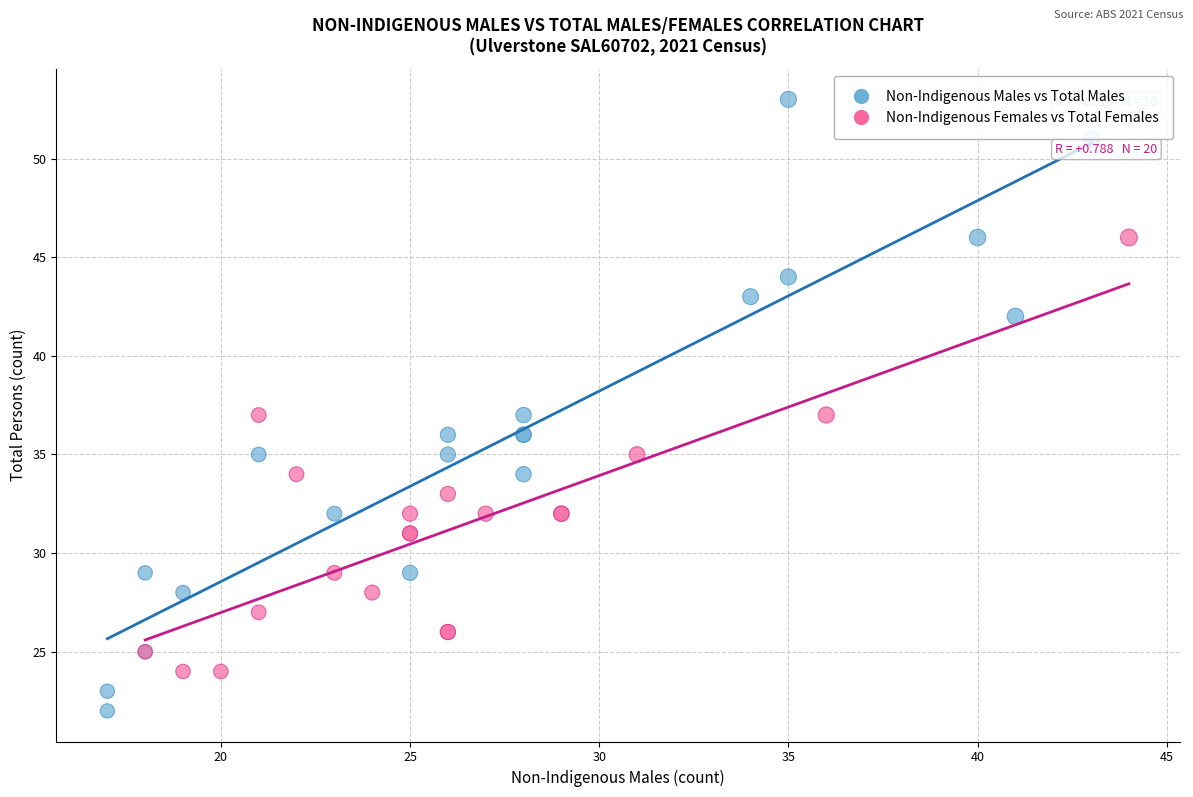

What are all the series names shown in the legend?

Non-Indigenous Males vs Total Males, Non-Indigenous Females vs Total Females